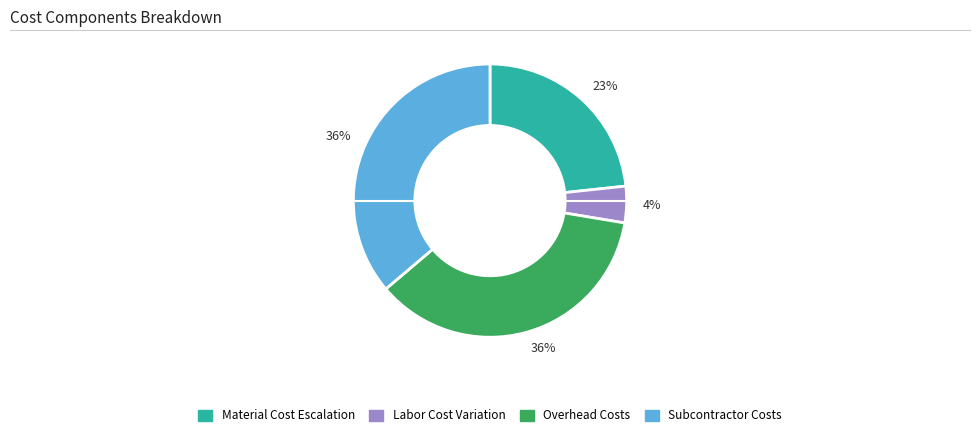

Is there any slice that represents more than half of the pie?

No